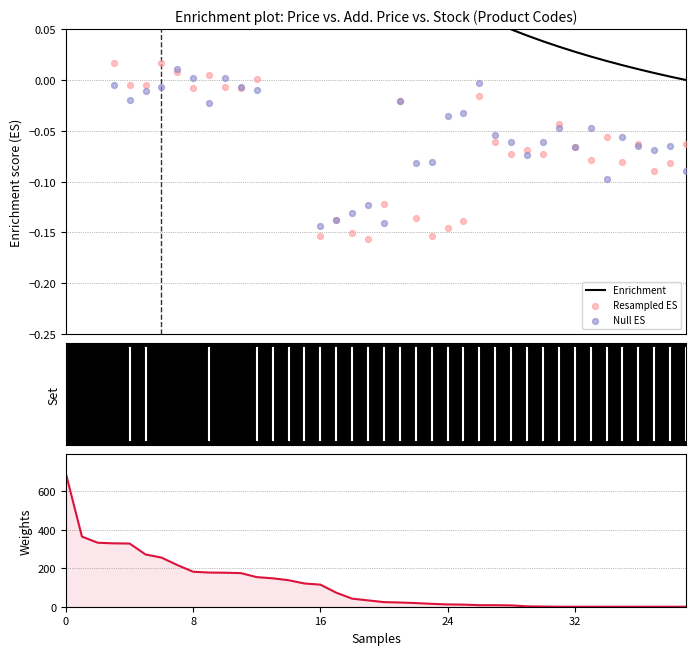

At how many categories does at least one series exceed 562?

1